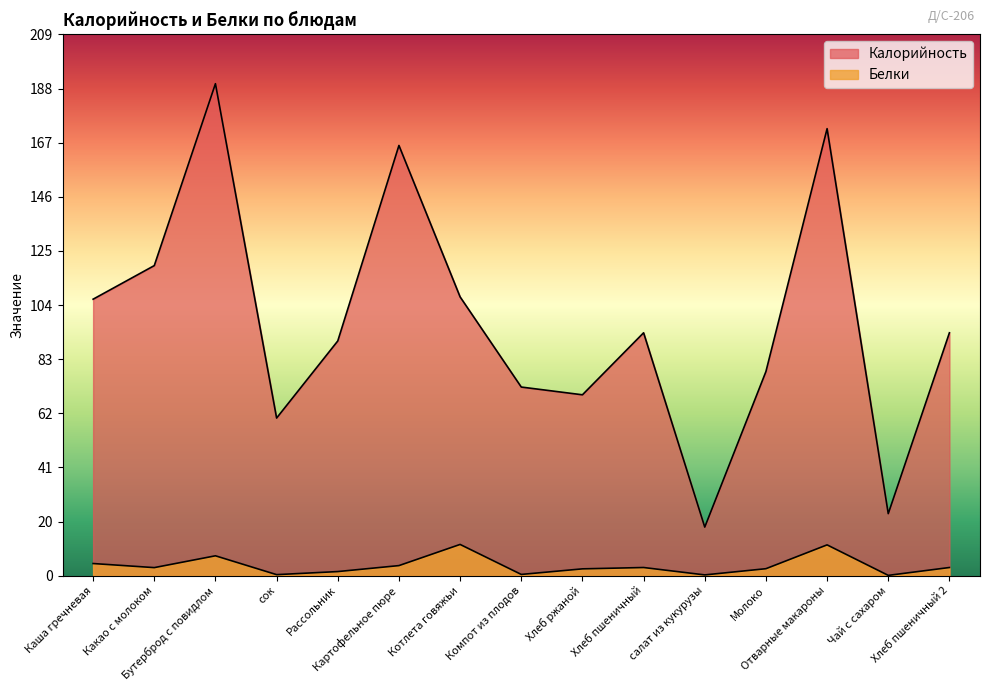

What is the lowest value of the Белки series?

0.1